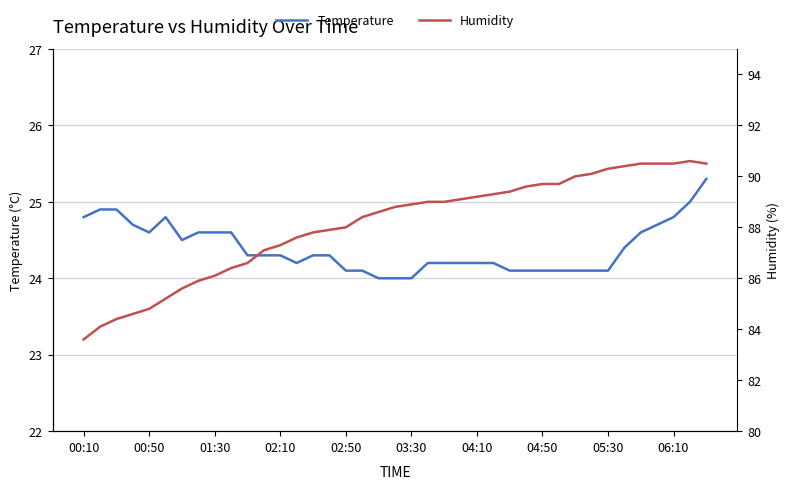

What is the value of the Humidity point at the 33rd from the left?

90.3